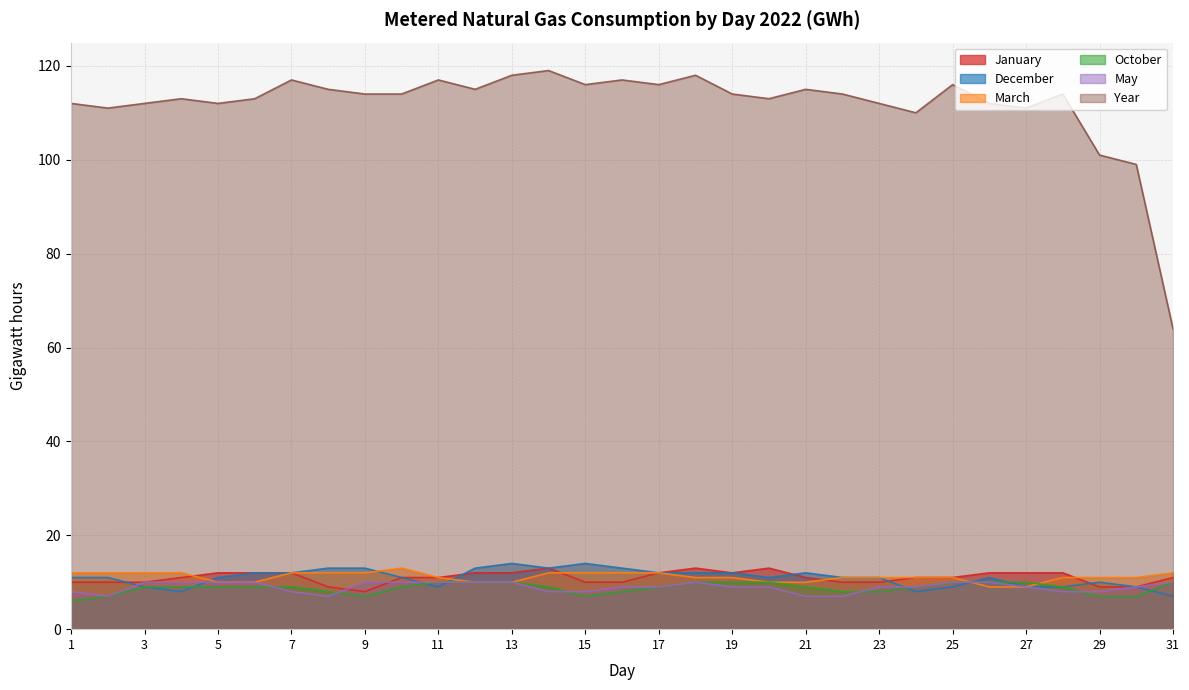

At how many categories does at least one series exceed 70?

30